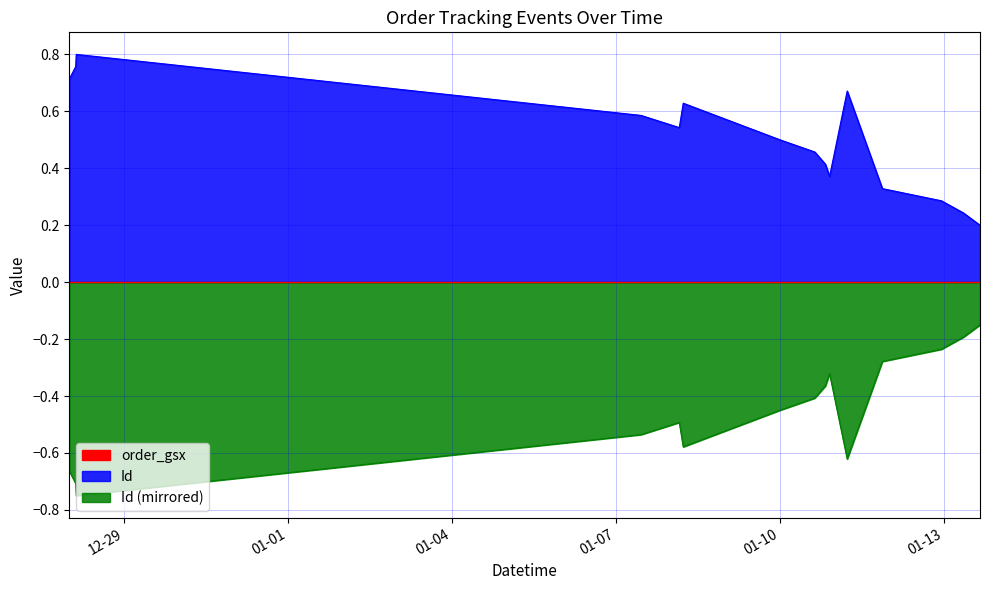

Reading left to right, extract all data points from this chart.

-0.7	-0.7	-0.8	-0.5	-0.5	-0.6	-0.5	-0.4	-0.4	-0.3	-0.6	-0.3	-0.2	-0.2	-0.2